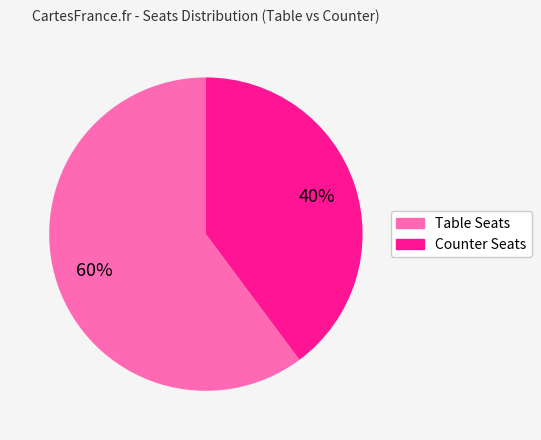

To the nearest percent, what is the average slice percentage?

50%